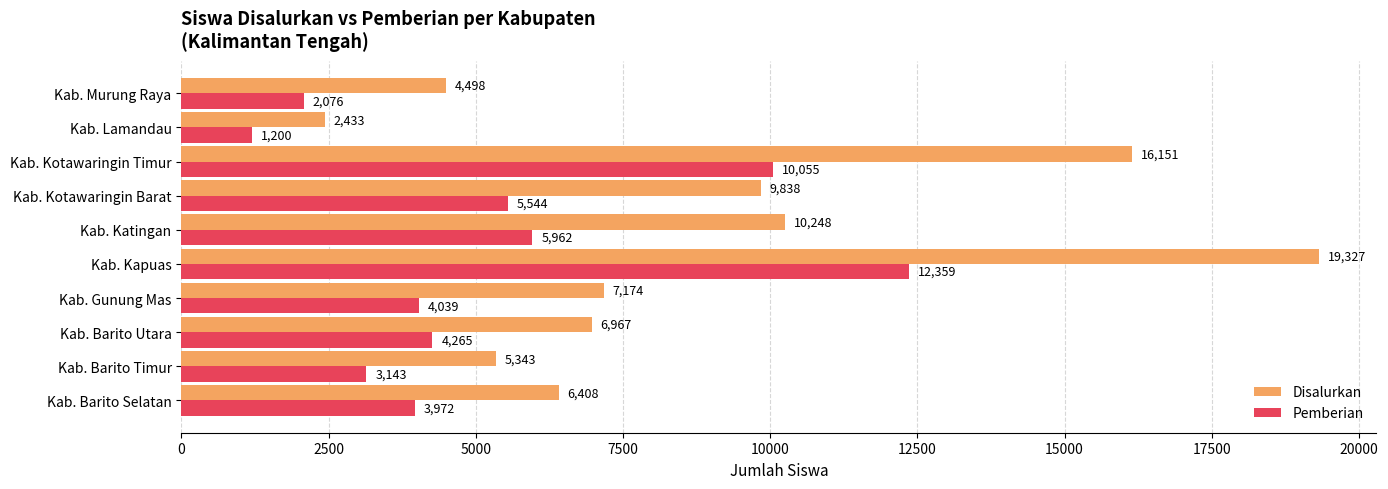

At which label does Disalurkan reach its peak?

Kab. Kapuas